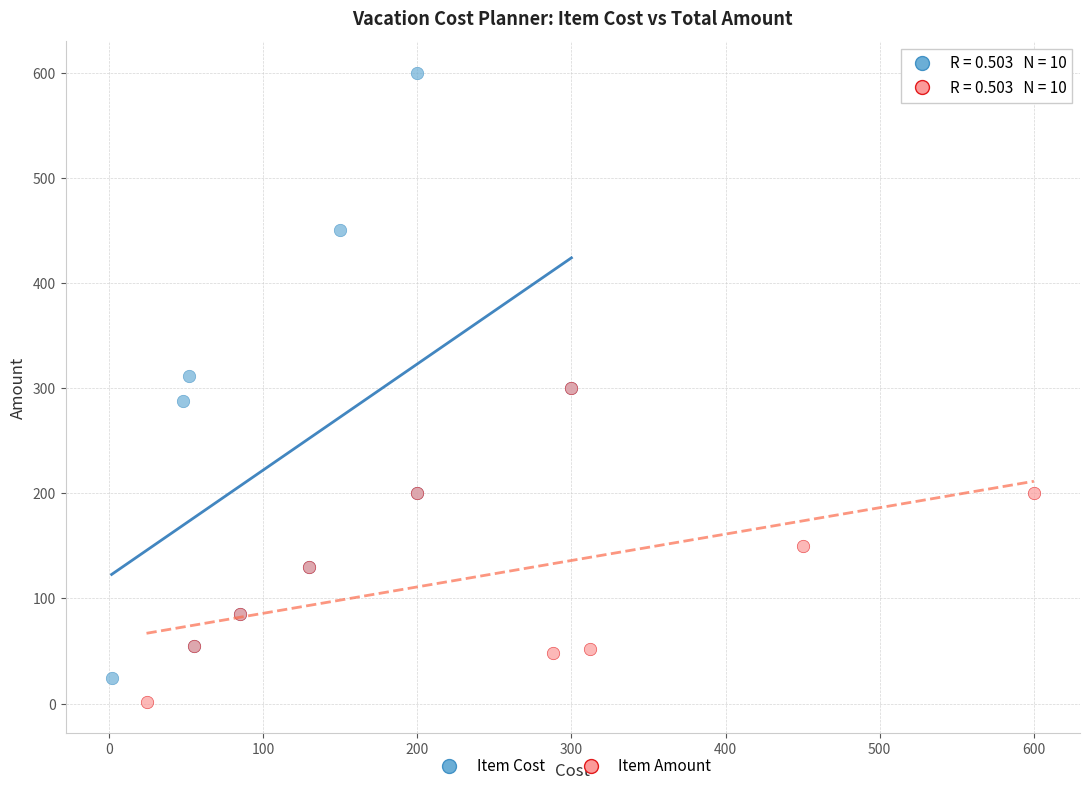

What are all the series names shown in the legend?

Item Cost, Item Amount